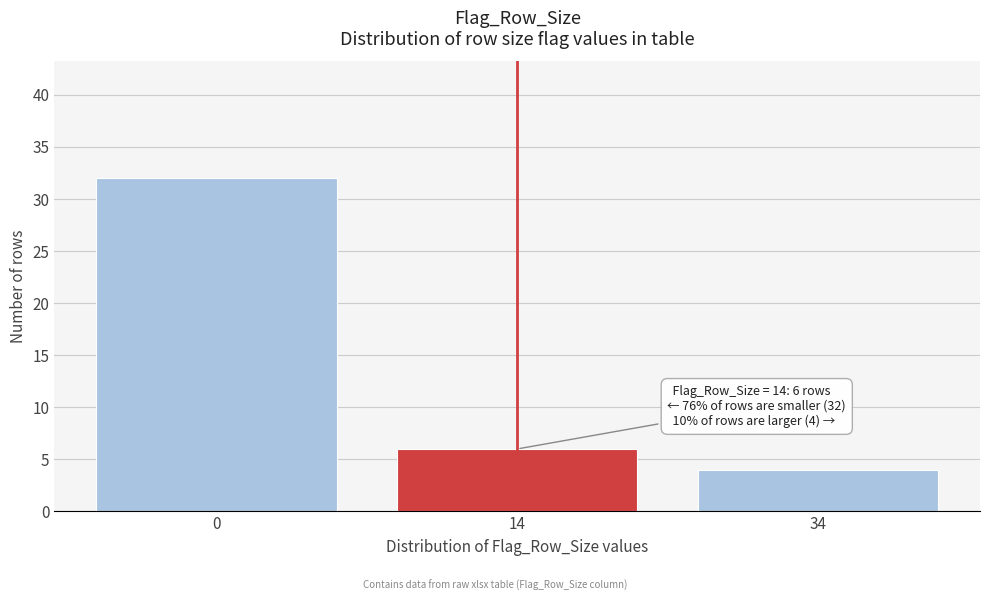

Reading right to left, transcribe all the data shown in this chart.

34=4	14=6	0=32